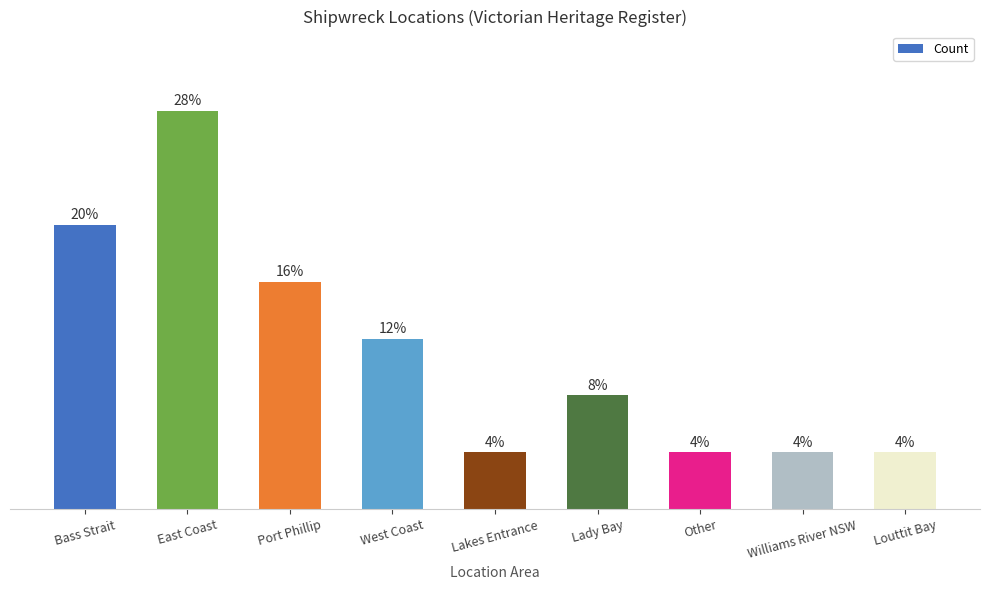

Rank the categories by value from lowest to highest.

Lakes Entrance, Other, Williams River NSW, Louttit Bay, Lady Bay, West Coast, Port Phillip, Bass Strait, East Coast